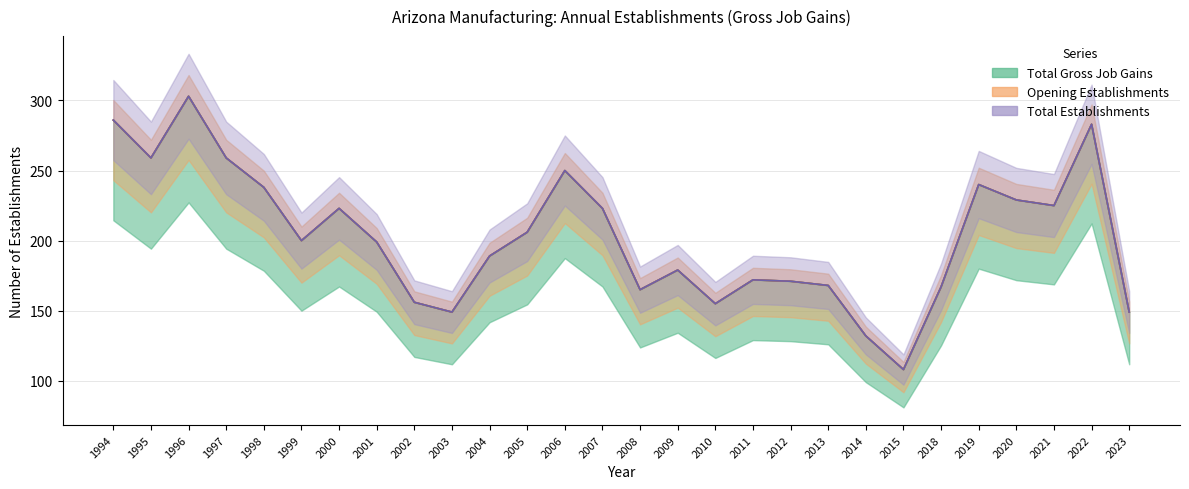

The value of Total Establishments at 1997 is 91. True or false?

False